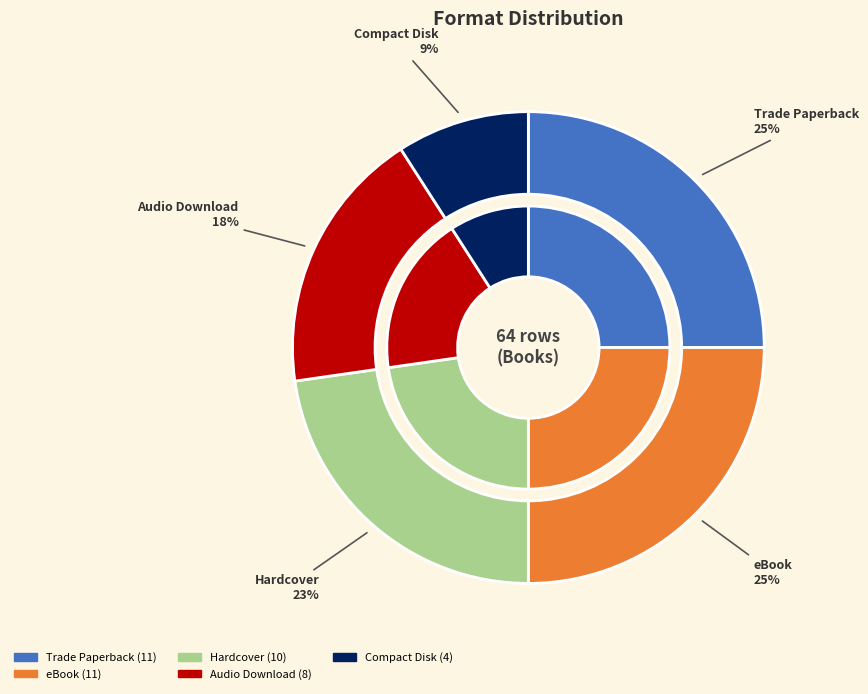

True or false: Compact Disk accounts for 21% of the total.

False